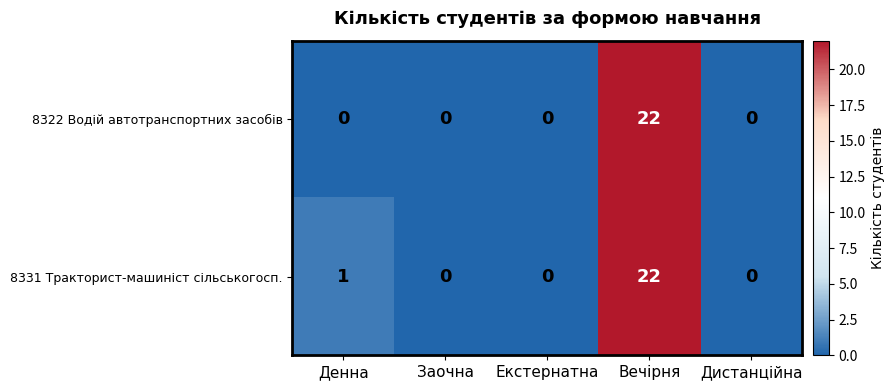

Count the number of categories in the chart.

5